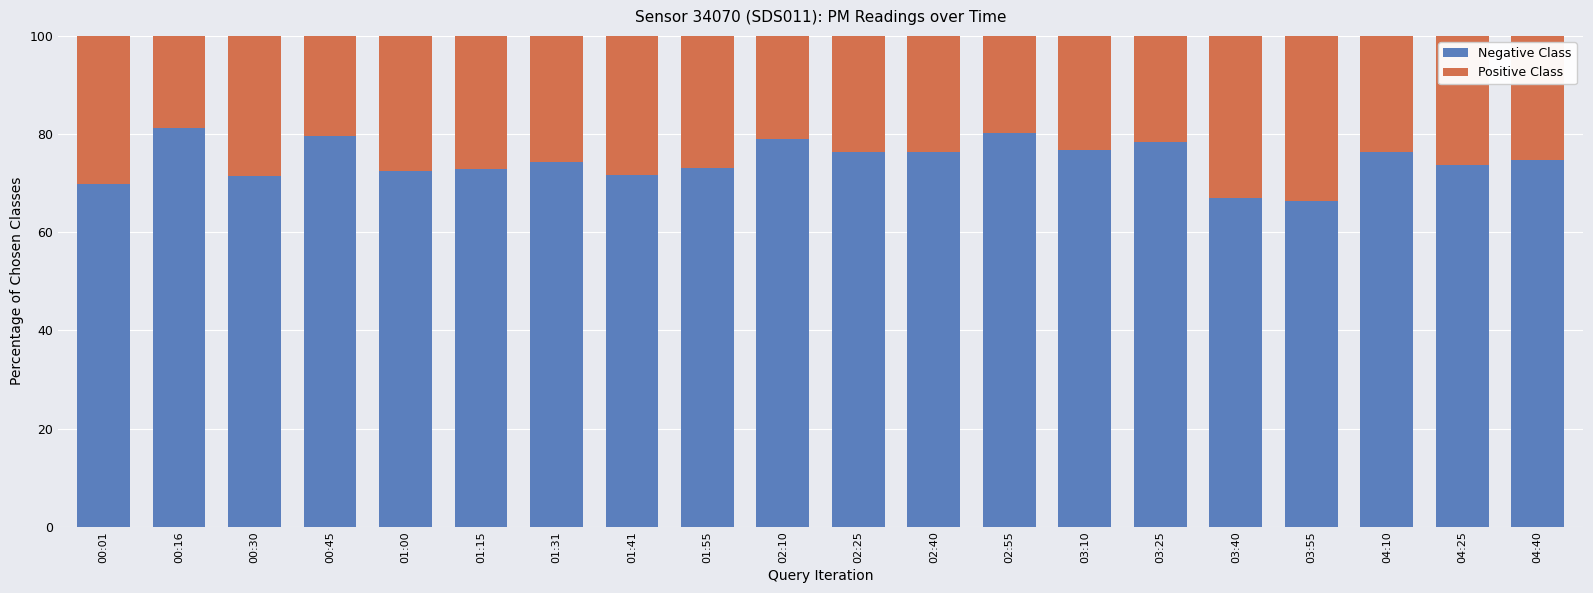

What is the minimum value for Negative Class?

66.5